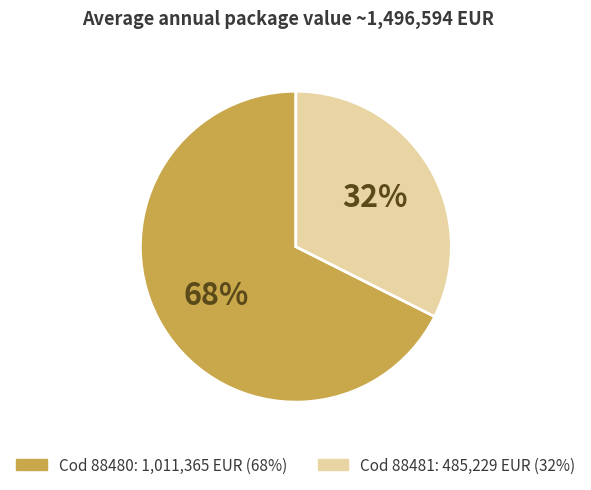

To the nearest percent, what is the average slice percentage?

50%